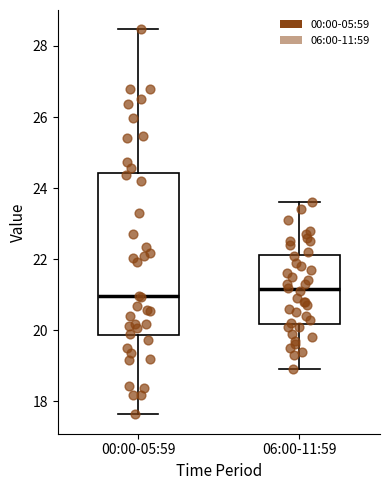

Comparing the boxes themselves (not the whiskers), which one is the tallest?

00:00-05:59